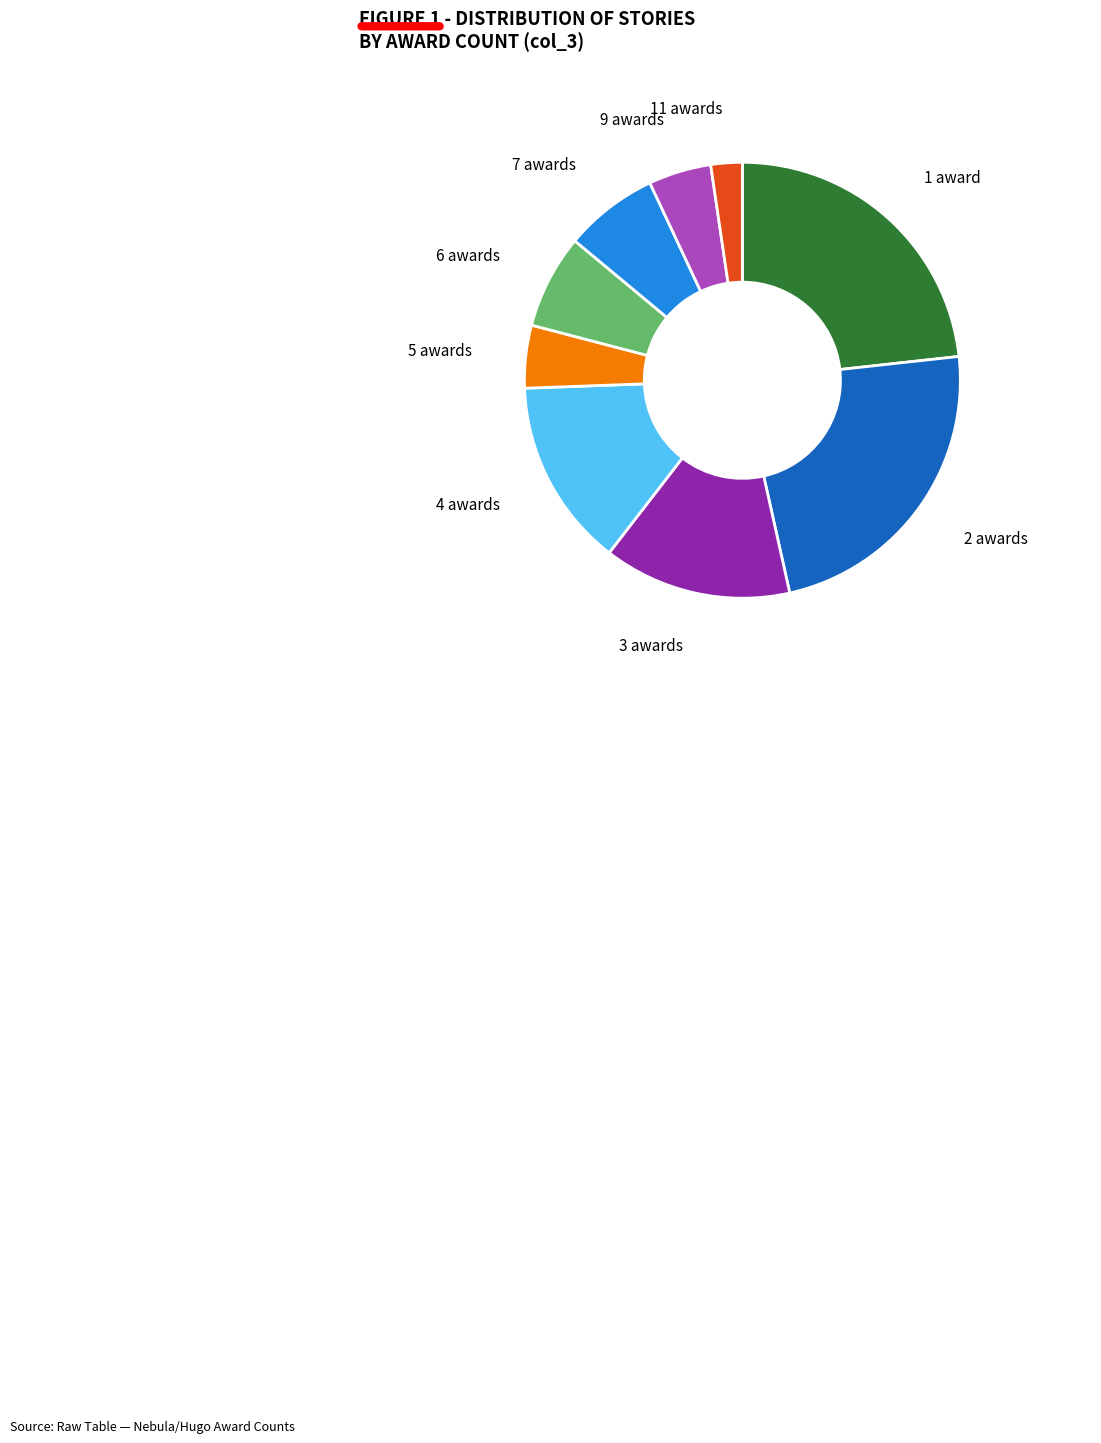

How many slices are in this pie chart?

9